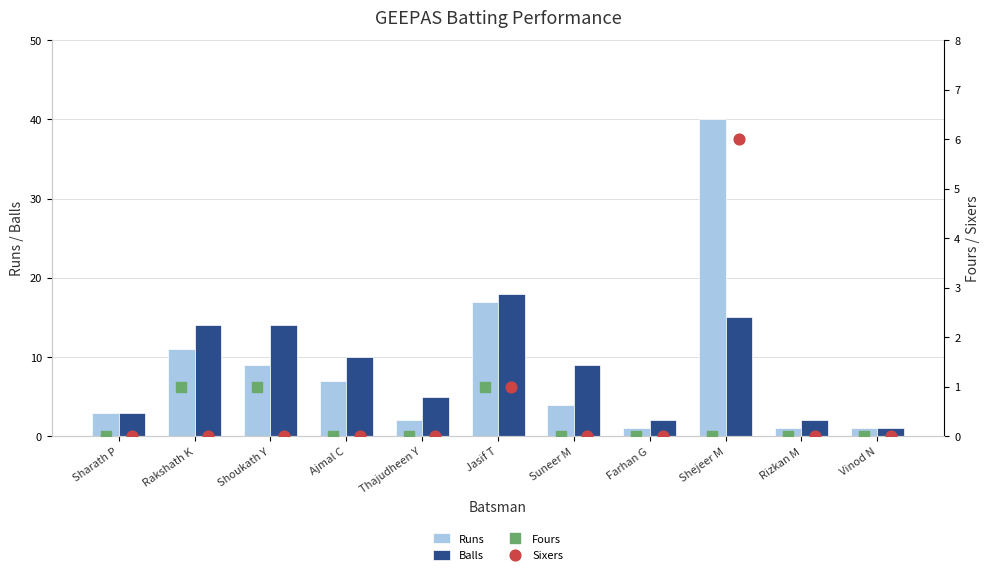

Which series has the largest total across all categories?

Runs